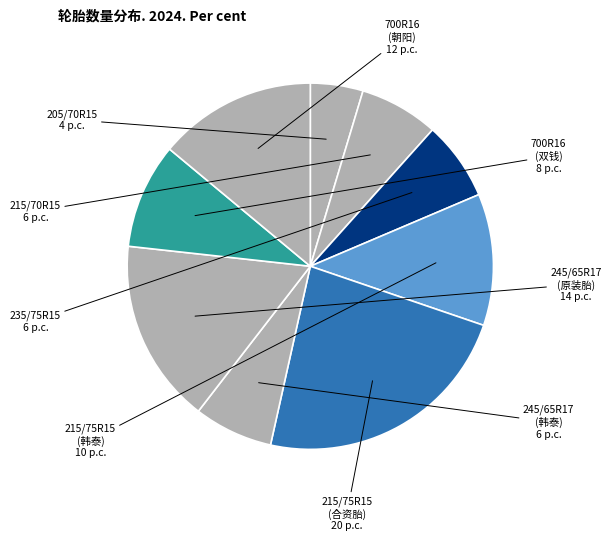

How many slices are in this pie chart?

9